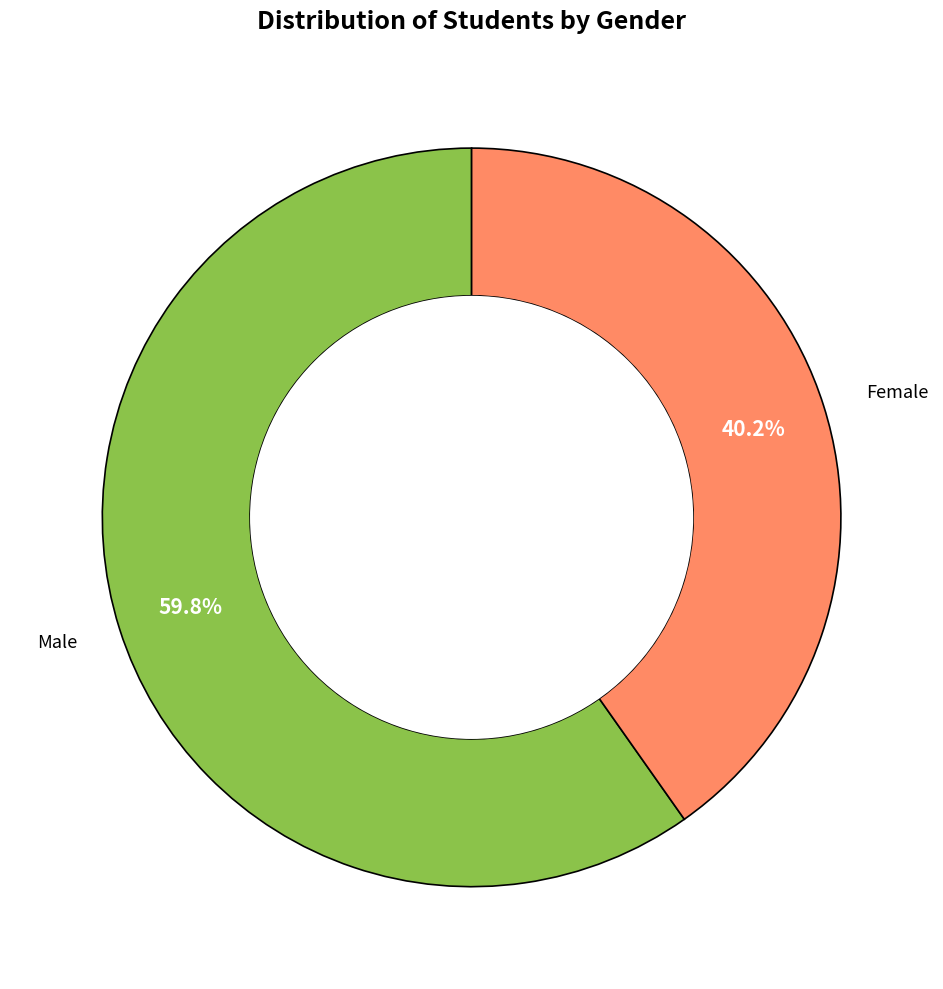

Count the number of slices in the pie.

2